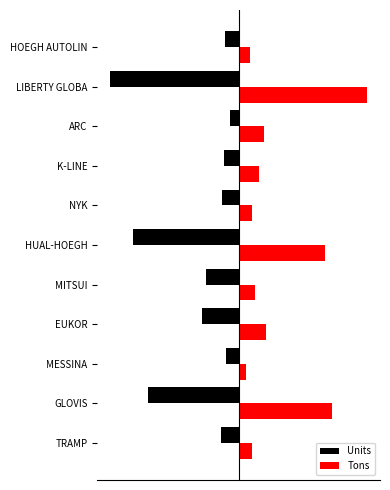

What are all the series names shown in the legend?

Units, Tons